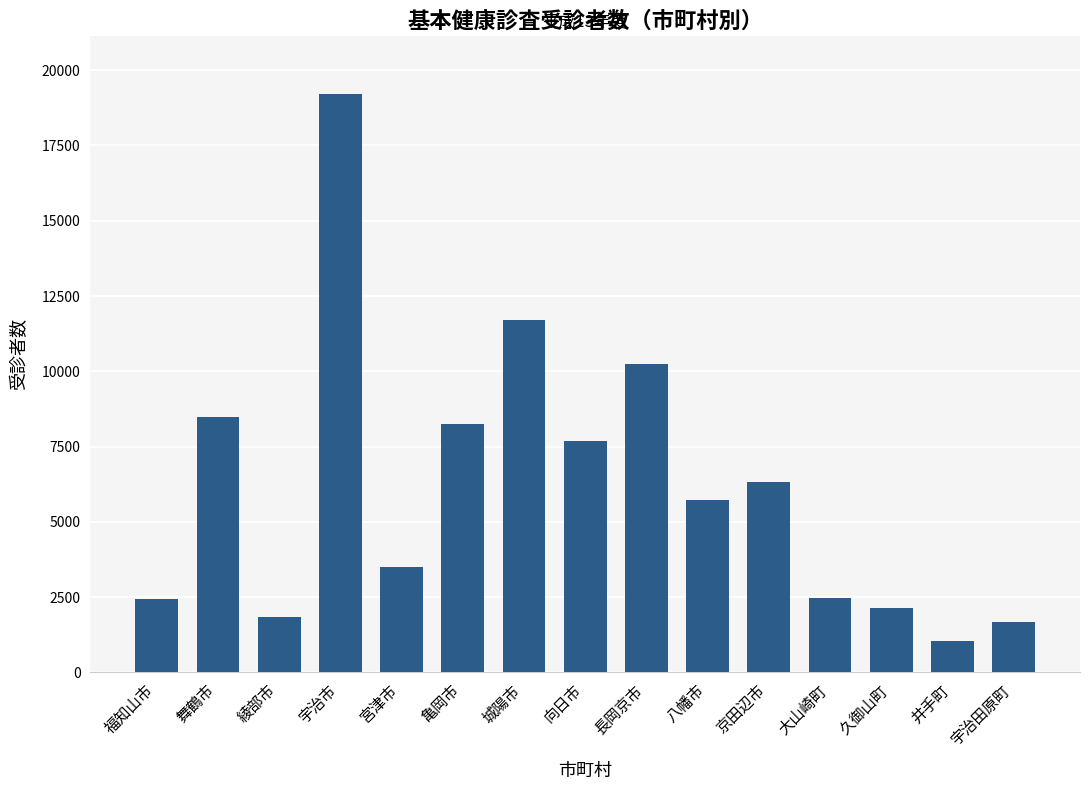

What is the change in value from 宮津市 to 井手町?

-2468